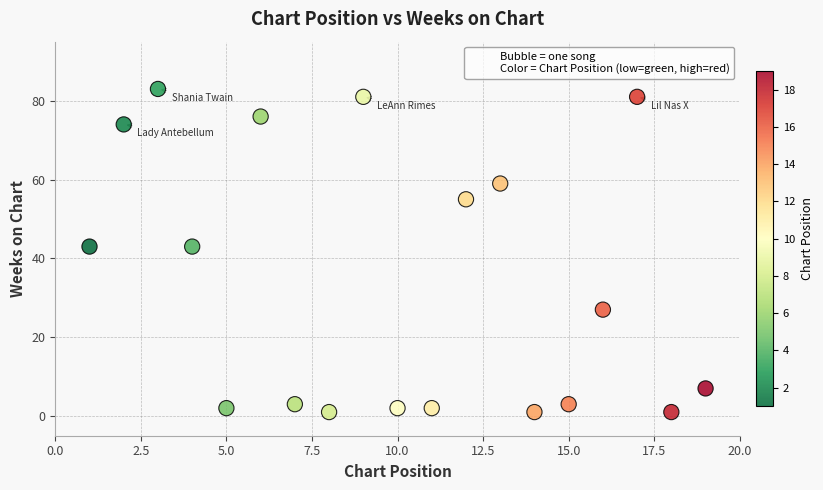

What is the range of Y values (max minus min)?

82